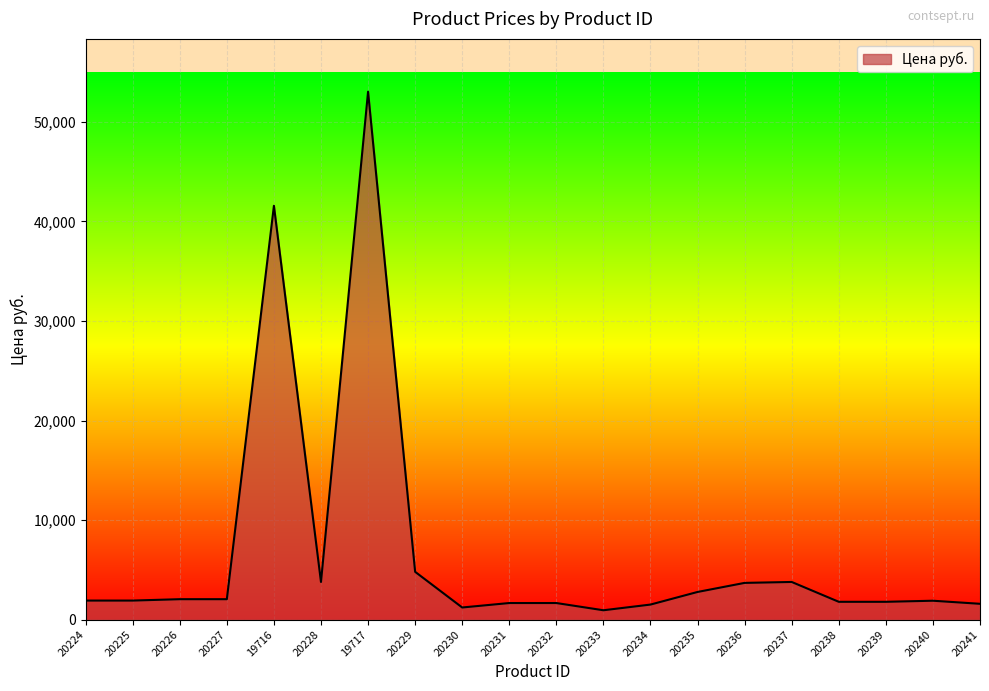

What is the change in value from 19716 to 20237?

-37790.8